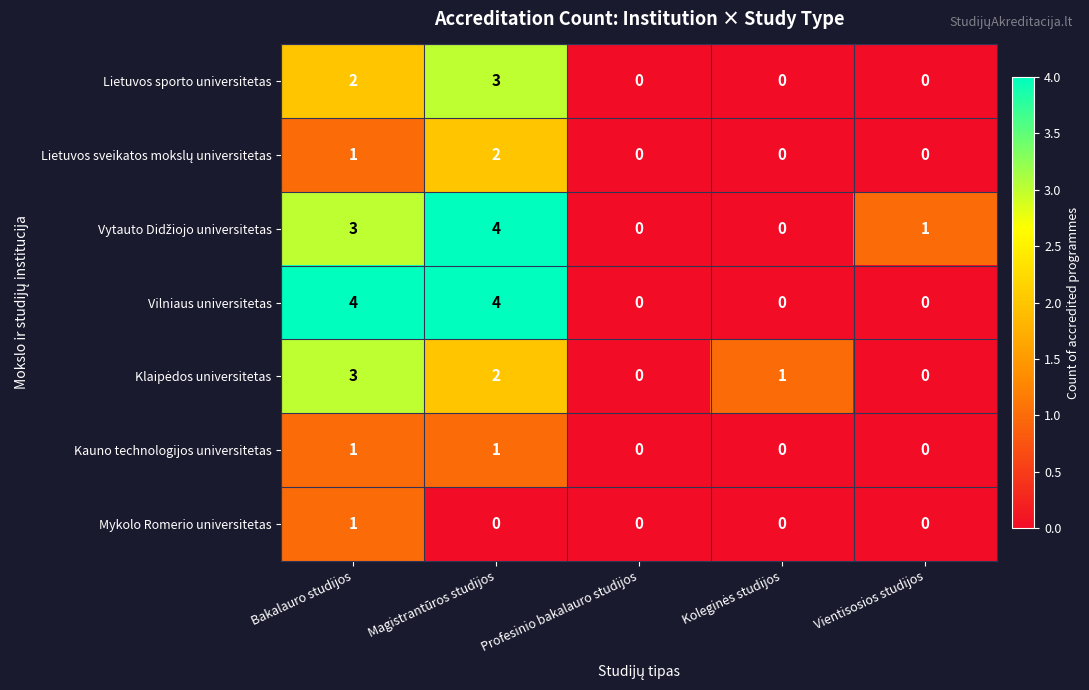

What is the difference between the second highest and minimum values in the Vilniaus universitetas series?

4